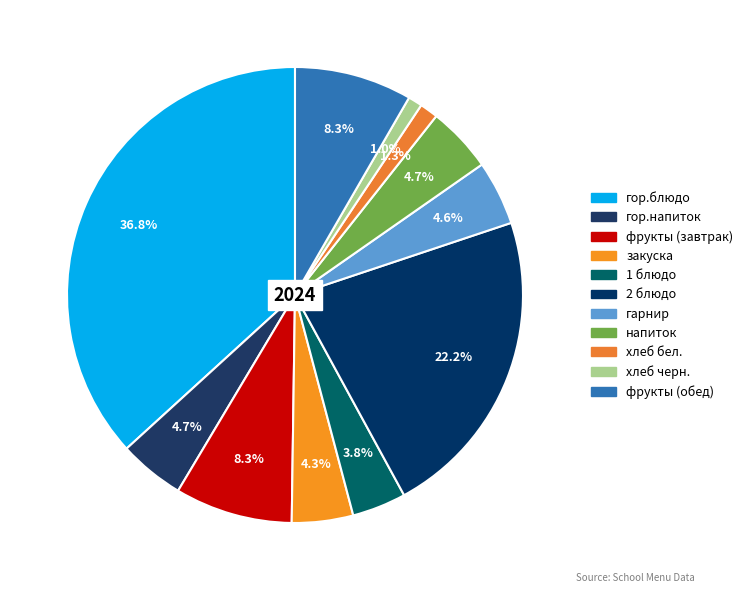

Which slice is the largest?

гор.блюдо